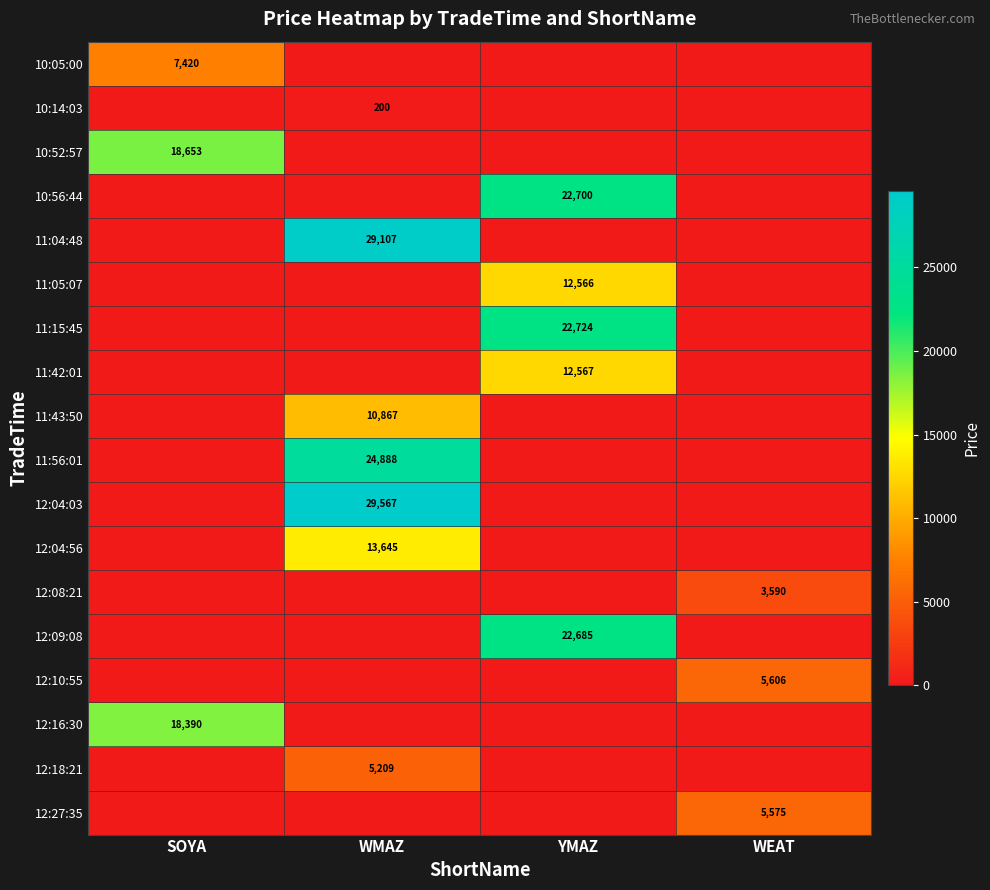

At how many categories does at least one series exceed 17715?

3